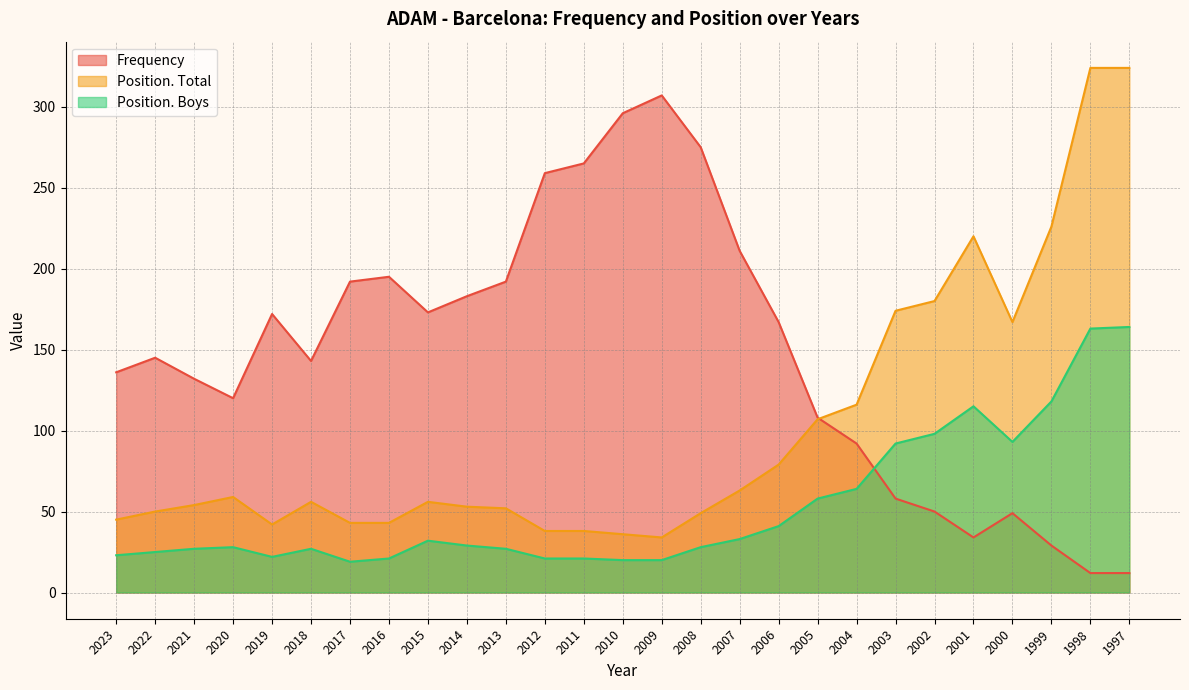

At which category does Position. Total reach its first local peak?

2020